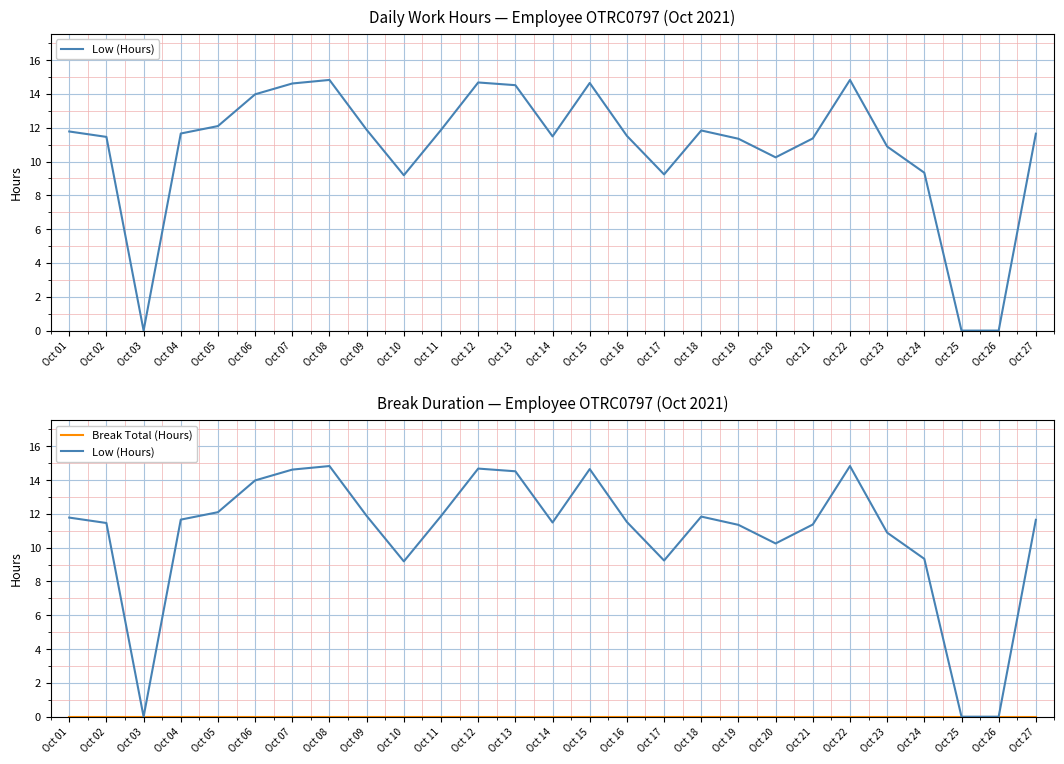

Is it true that Break Total (Hours) equals 0.0 at Oct 17?

True